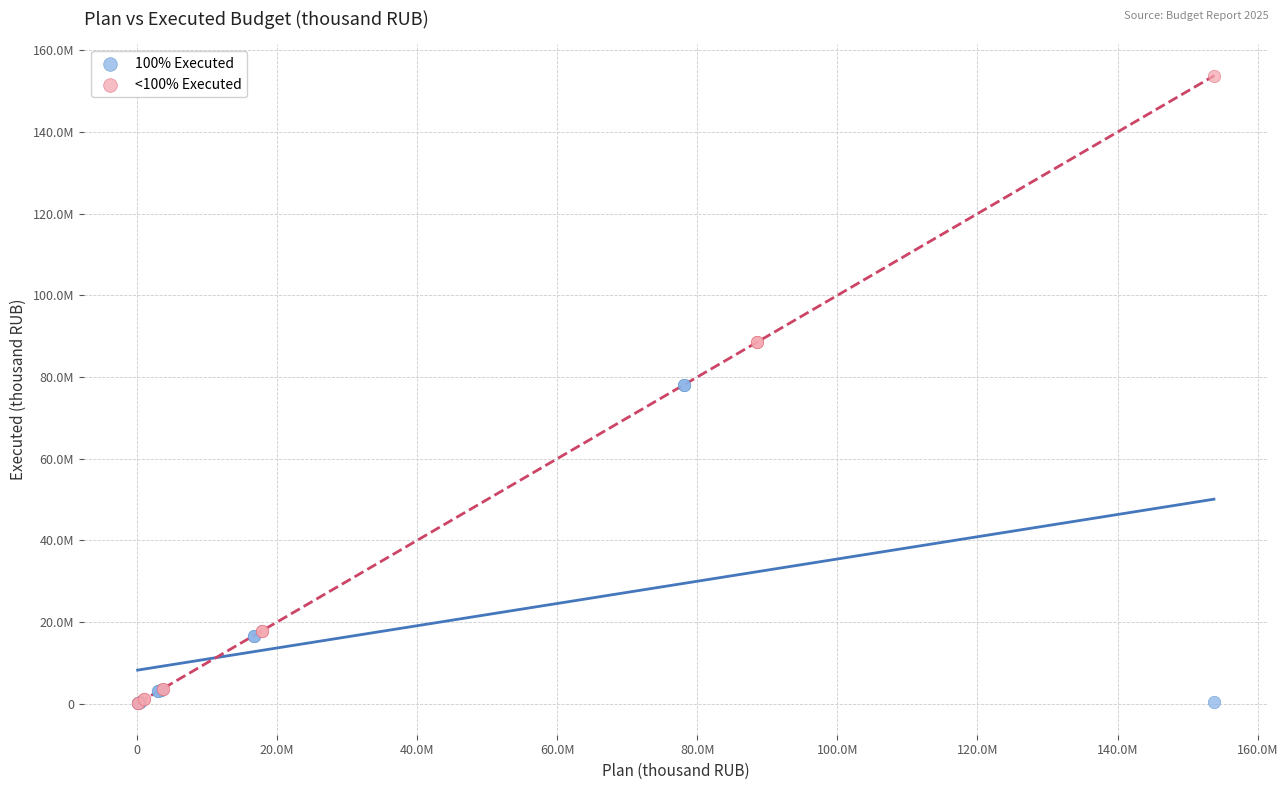

Which series reaches the maximum Y coordinate?

<100% Executed